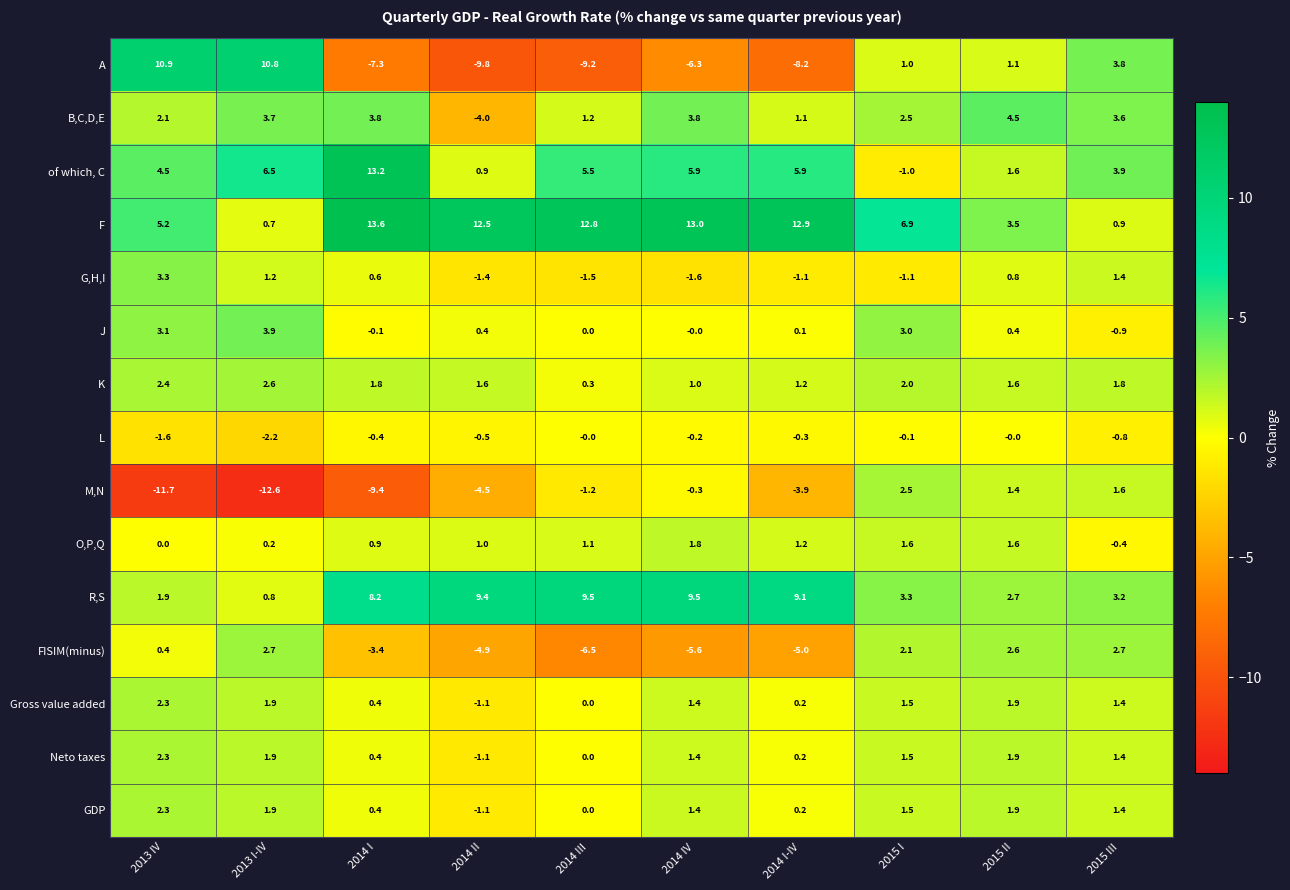

What is the smallest value displayed?

-12.6